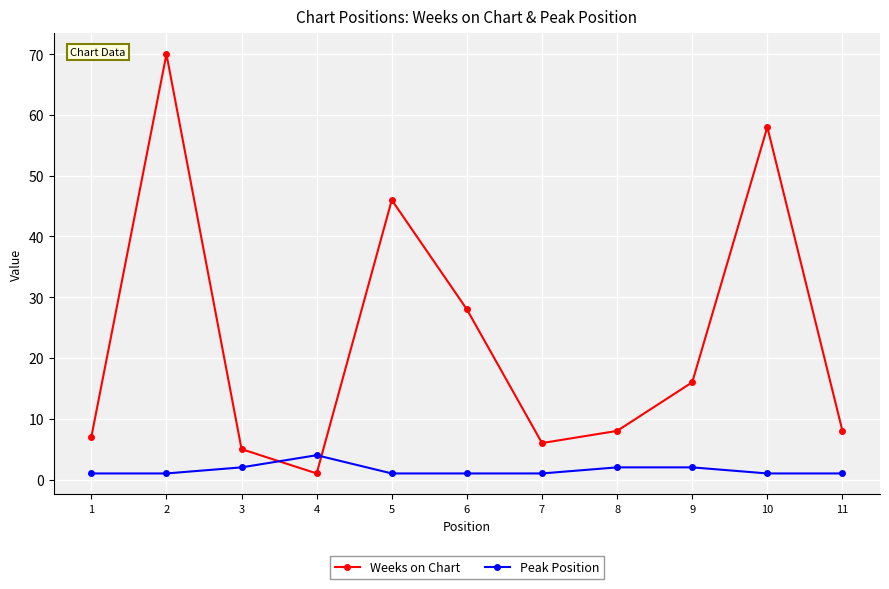

What are all the series names shown in the legend?

Weeks on Chart, Peak Position